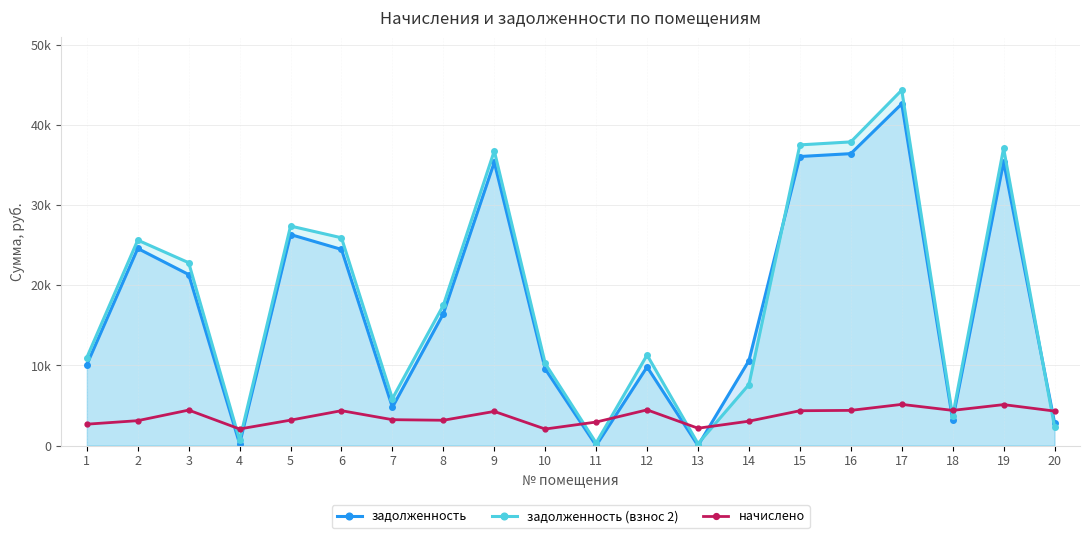

Reading left to right, list all the values displayed in this chart.

задолженность: 10092.7	24585.1	21332.2	223.6	26322.5	24464.8	4782.4	16450.2	35335.2	9553.8	0.9	9811.1	0.0	10602.0	36051.6	36409.7	42617.3	3214.0	35378.5	2870.4
задолженность (взнос 2): 10983.1	25621.9	22808.2	684.8	27380.9	25916.8	5860.0	17503.8	36756.0	10242.5	328.1	11296.8	240.8	7617.2	37501.2	37873.7	44330.9	3678.0	37082.5	2345.6
начислено: 2671.2	3110.4	4428.0	2073.6	3175.2	4356.0	3232.8	3160.8	4262.4	2066.4	2937.6	4456.8	2167.2	3045.6	4348.8	4392.0	5140.8	4392.0	5112.0	4305.6